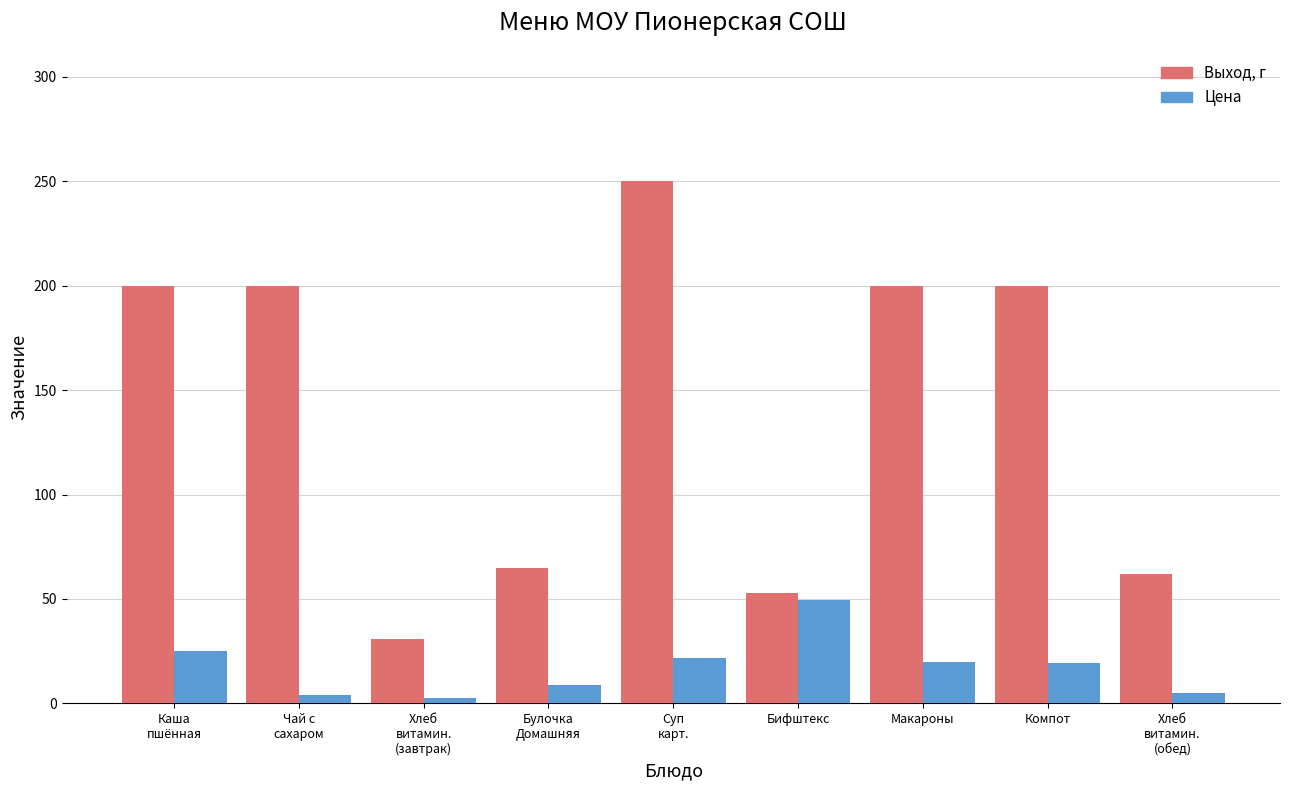

What is the maximum value shown in the chart?

250.0